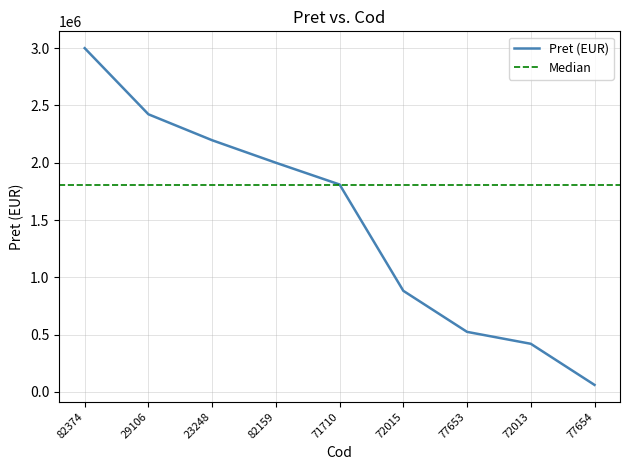

How many series are shown in this chart?

1